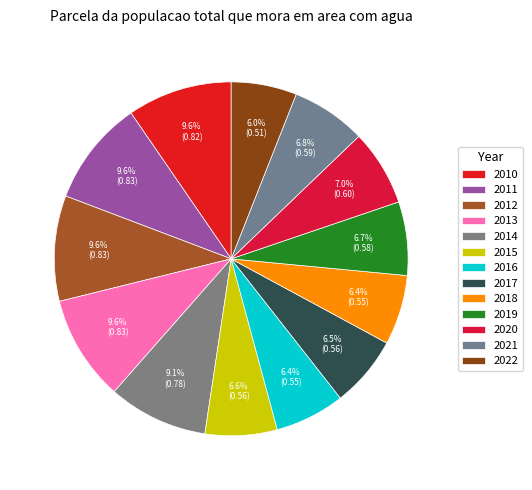

How many slices are in this pie chart?

13